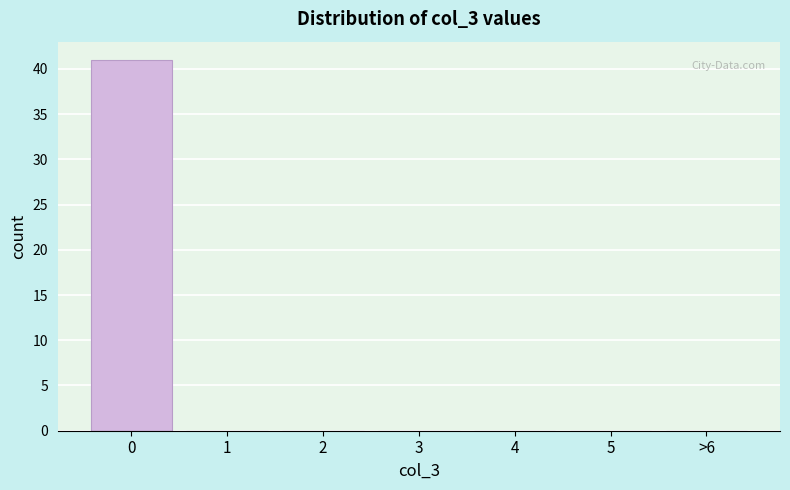

Reading left to right, extract all data points from this chart.

0=41	1=0	2=0	3=0	4=0	5=0	>6=0